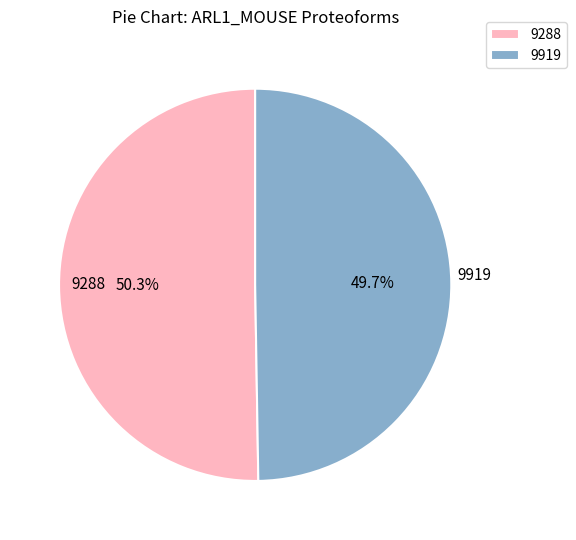

Does 9288 represent more than half of the total?

Yes